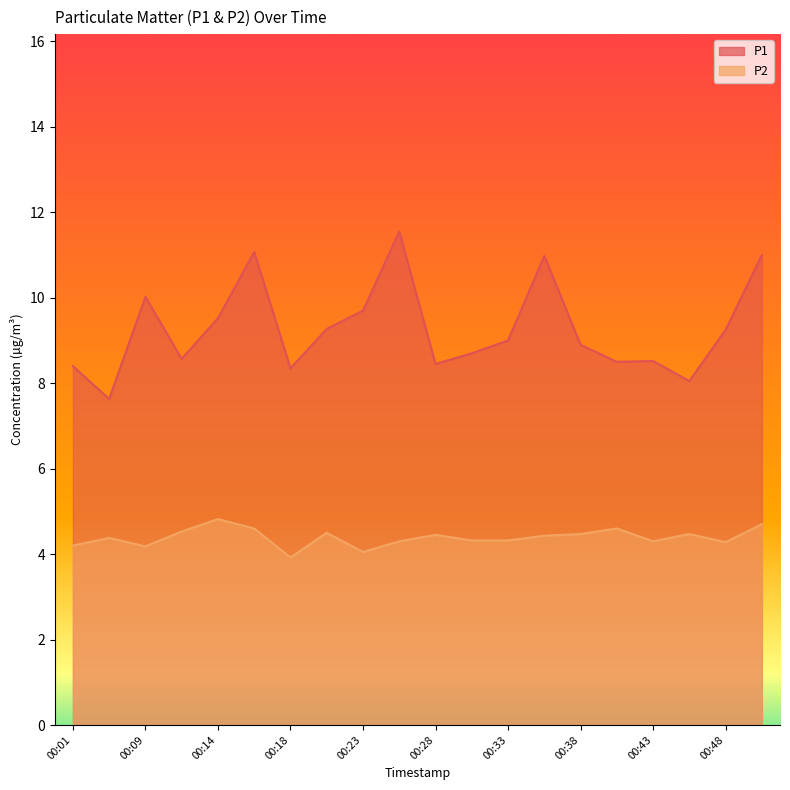

What is the total value across all series at 00:36?

15.4